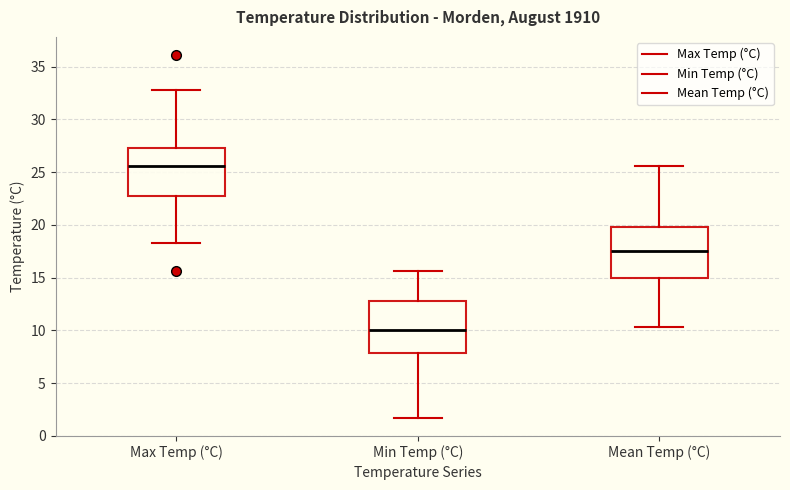

Where is the lower edge of the box for Max Temp (°C) on the y-axis? The values are not printed on the chart, so give them approximately, as read against the axis.

23.0